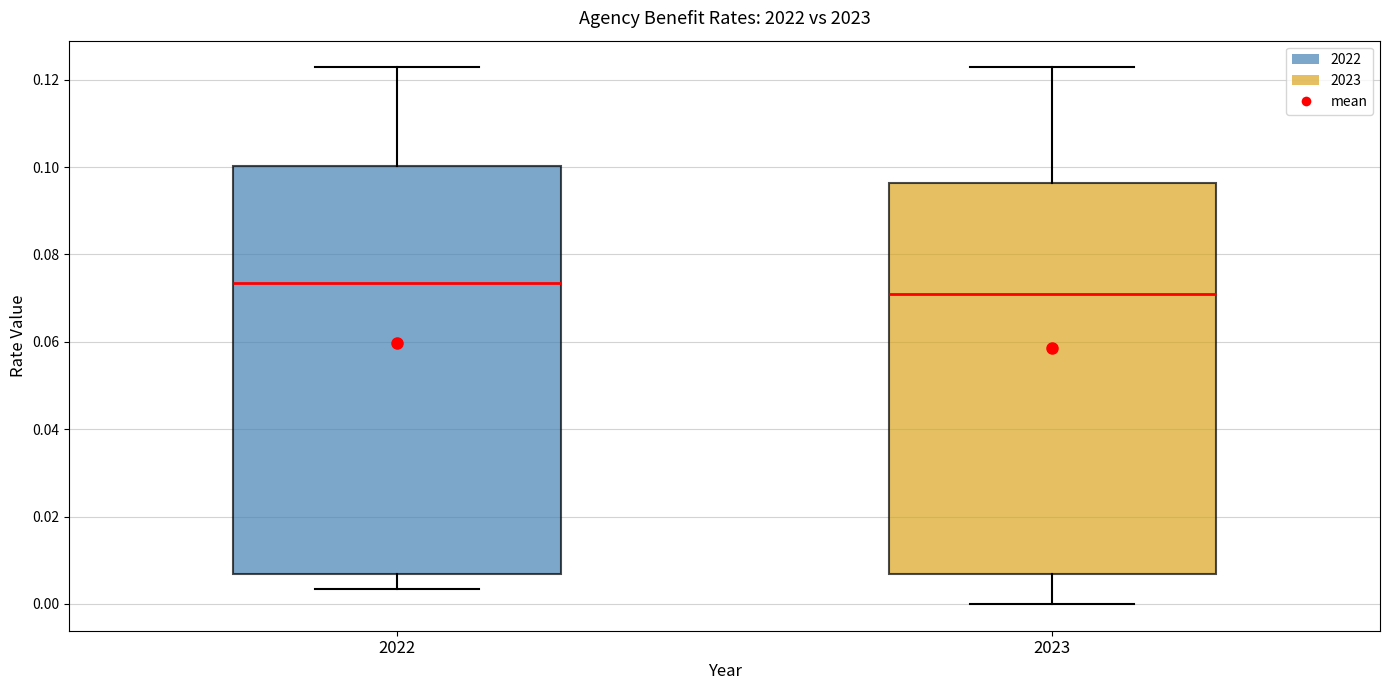

Reading left to right, transcribe this box plot: for each box, give where its median line is, the range the box spans, and where its two whiskers end, as read against the y-axis. The values are not printed on the chart, so give them approximately, as read against the axis.

2022: median 0.074, box 0.006 to 0.100, whiskers 0.004 to 0.122
2023: median 0.070, box 0.006 to 0.096, whiskers 0.000 to 0.122